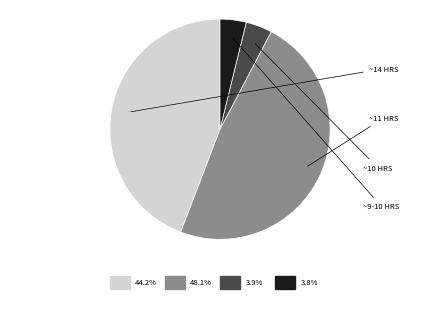

Is there a majority slice in this chart?

No